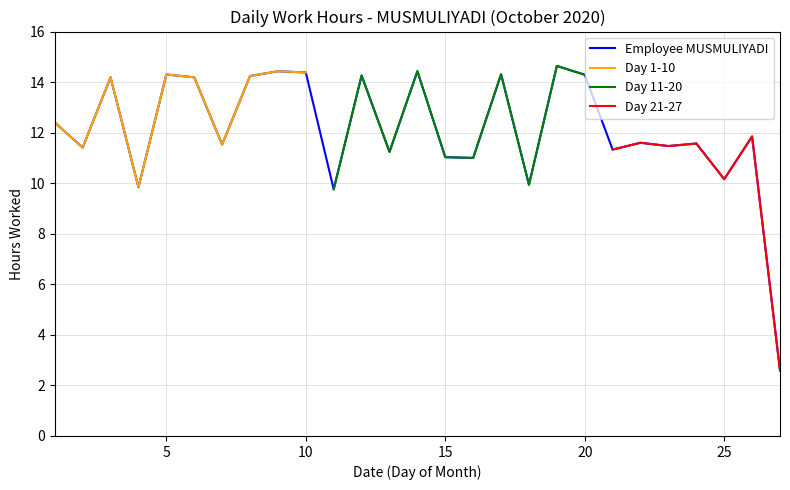

Is this an area chart (filled region under the line)?

No